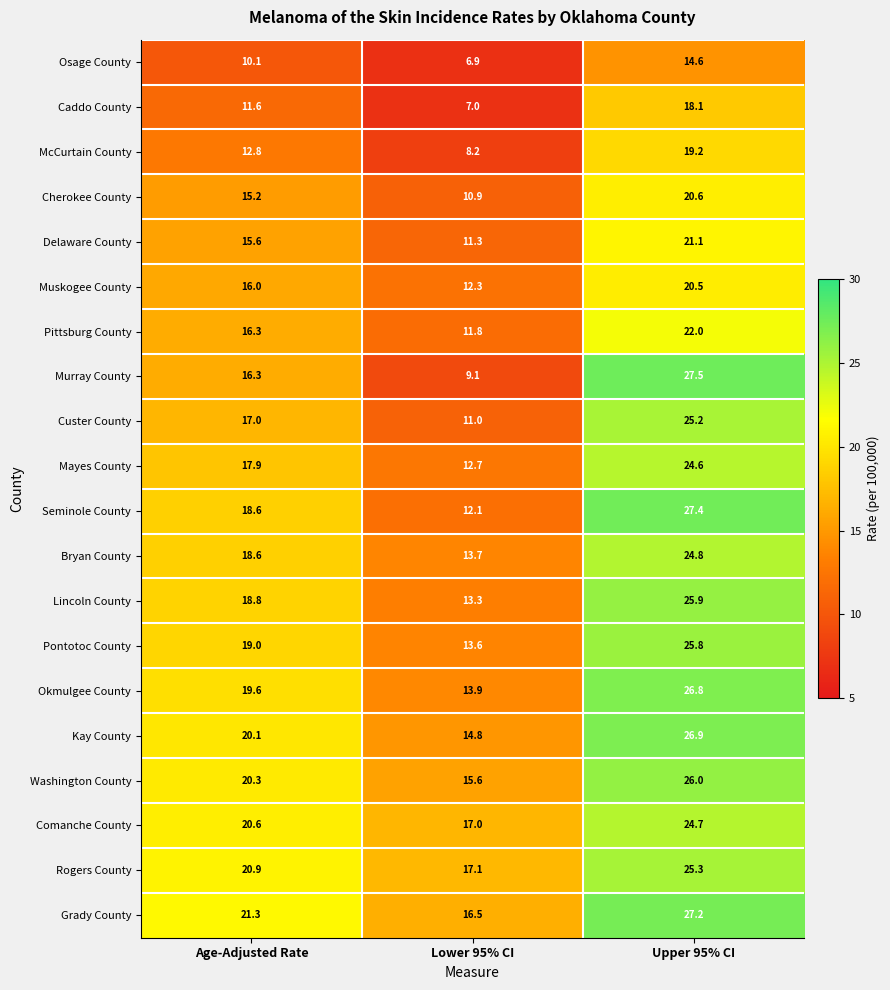

Which series has the widest spread of values?

Murray County